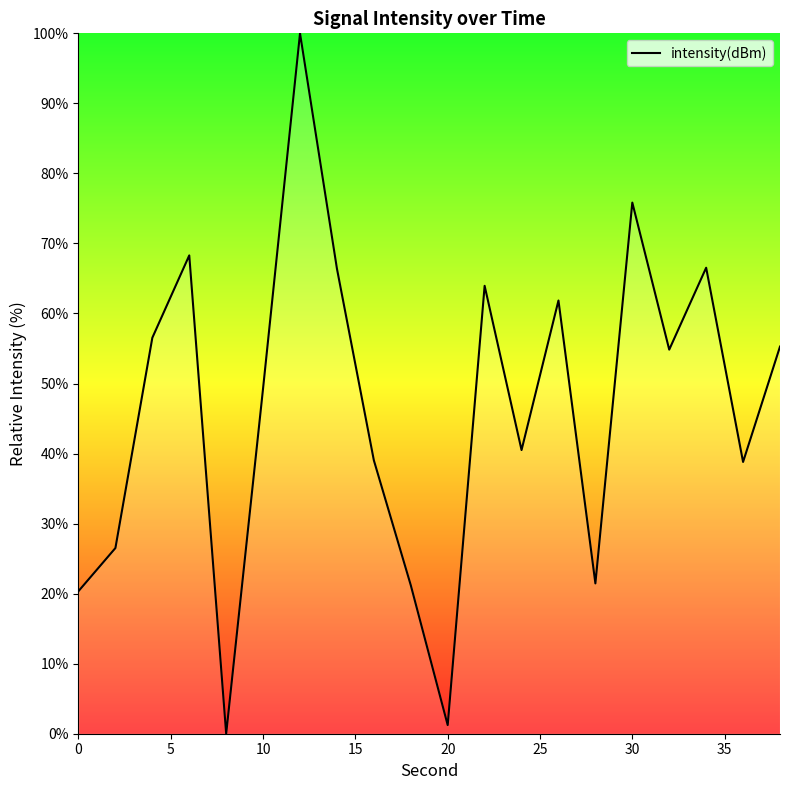

What is the greatest value displayed?

100.0